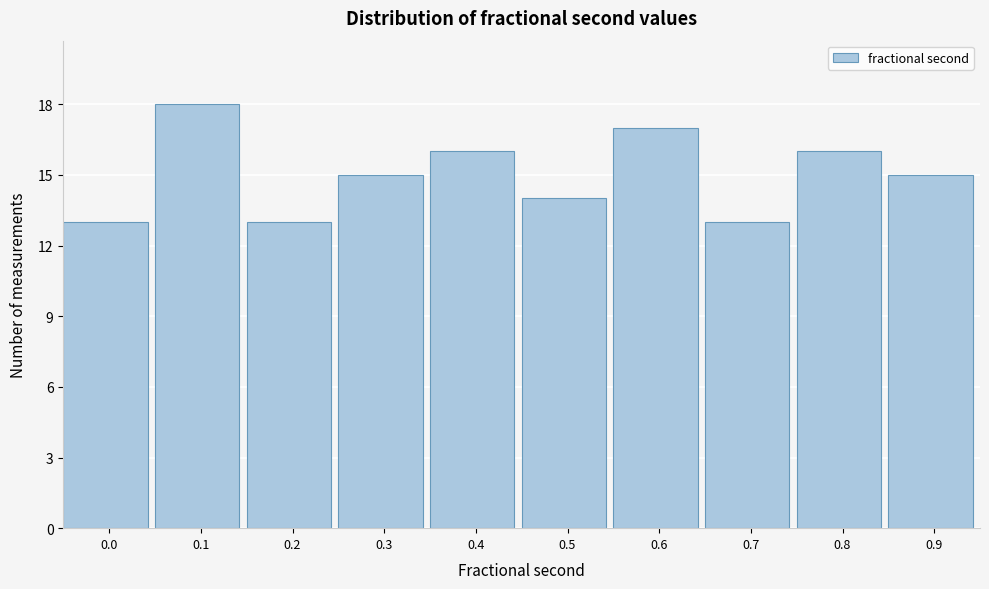

Reading left to right, list all the values displayed in this chart.

0.0=13	0.1=18	0.2=13	0.3=15	0.4=16	0.5=14	0.6=17	0.7=13	0.8=16	0.9=15